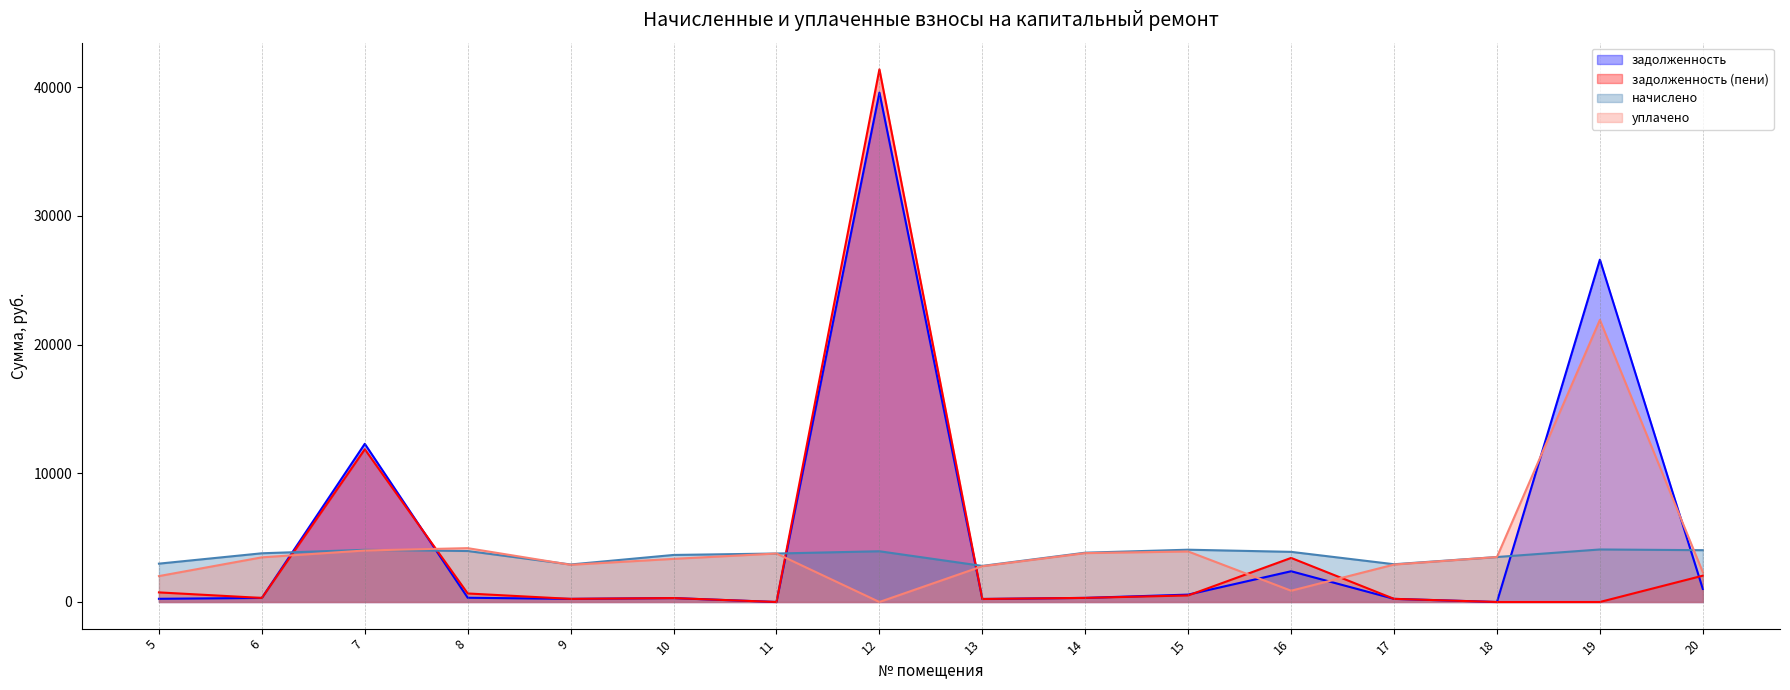

Reading left to right, extract all data points from this chart.

задолженность: 248.3	315.3	12287.5	330.0	242.9	304.6	0.0	39571.6	233.6	319.2	574.0	2388.9	244.4	0.0	26592.3	1015.5
задолженность (пени): 745.6	315.3	11865.4	661.9	242.9	304.6	0.4	41377.6	233.6	319.2	509.8	3423.6	244.4	0.4	0.0	2044.3
начислено: 2979.1	3784.1	4052.4	3959.9	2914.4	3654.6	3765.5	3941.4	2803.3	3830.3	4061.6	3895.1	2932.9	3494.2	4080.1	4024.7
уплачено: 2012.5	3468.7	4000.7	4182.7	2888.6	3350.1	3765.1	0.0	2778.5	3796.3	3923.8	875.6	2906.9	3493.8	21913.9	2312.1